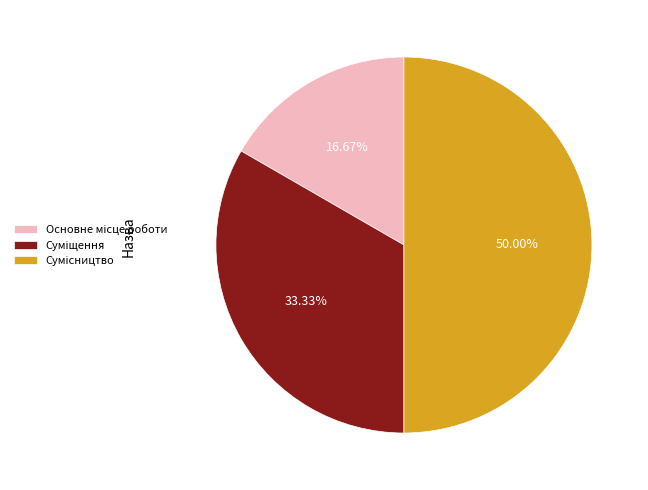

How many slices are in this pie chart?

3